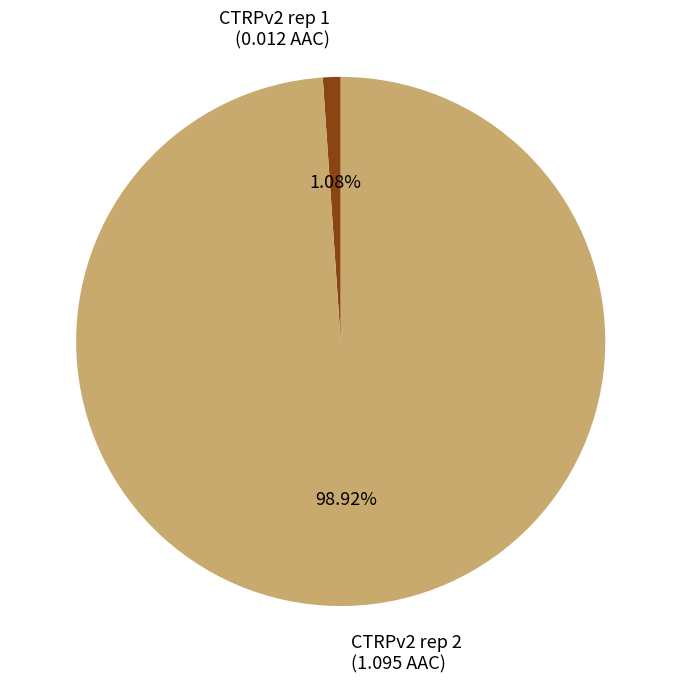

How many slices are in this pie chart?

2